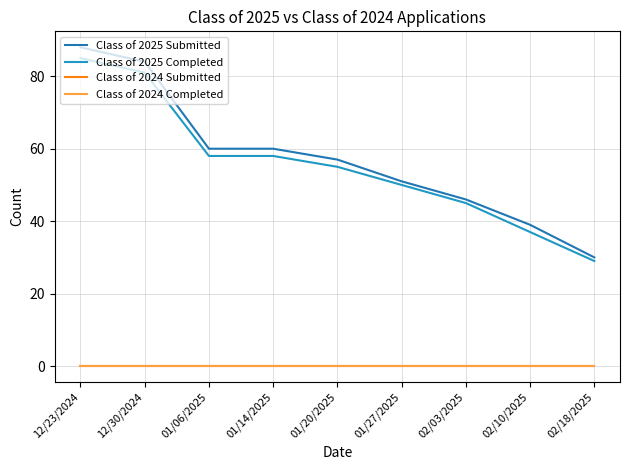

Does the chart display data point markers on the line(s)?

No